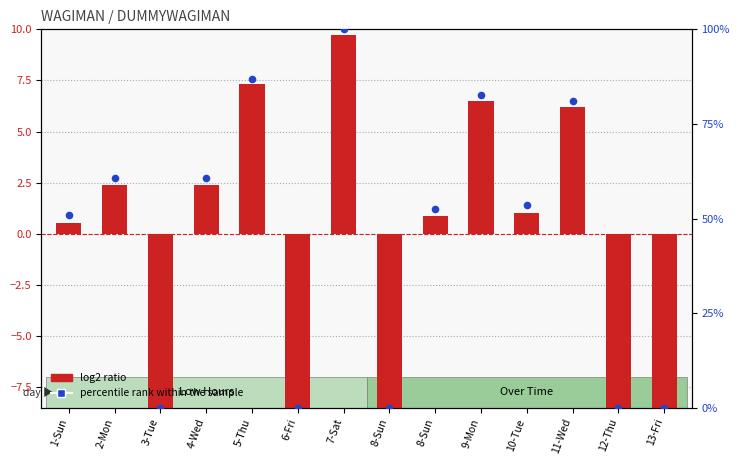

At how many categories does at least one series exceed 38?

9